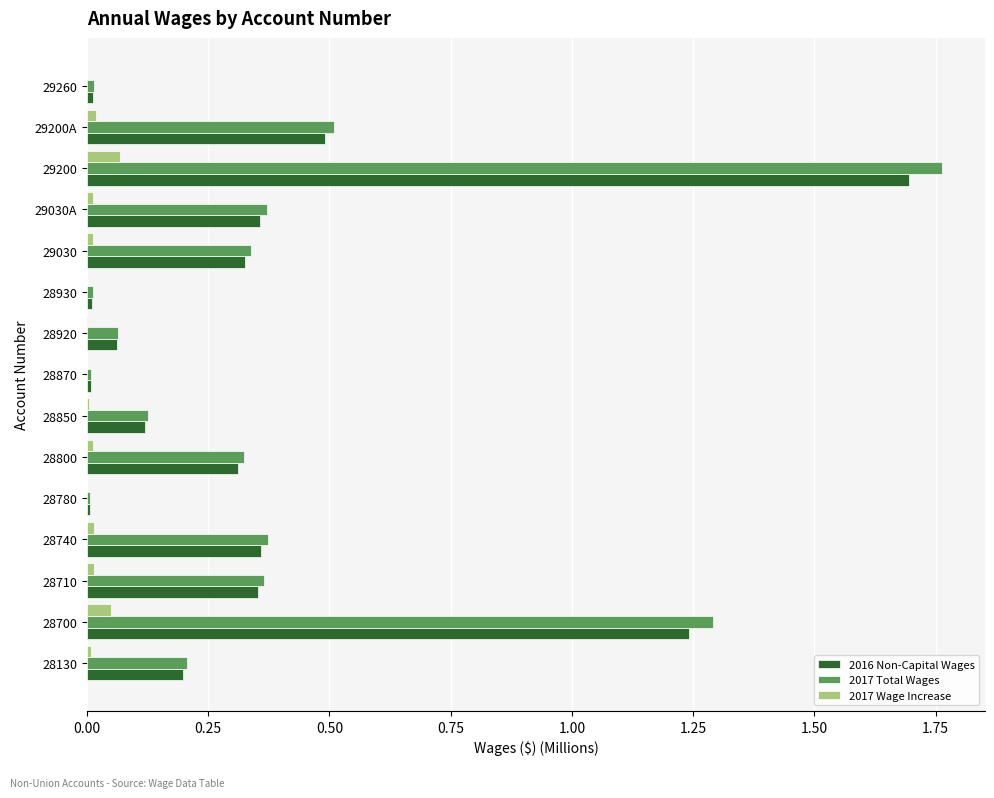

At which category does the chart reach its peak across all series?

29200